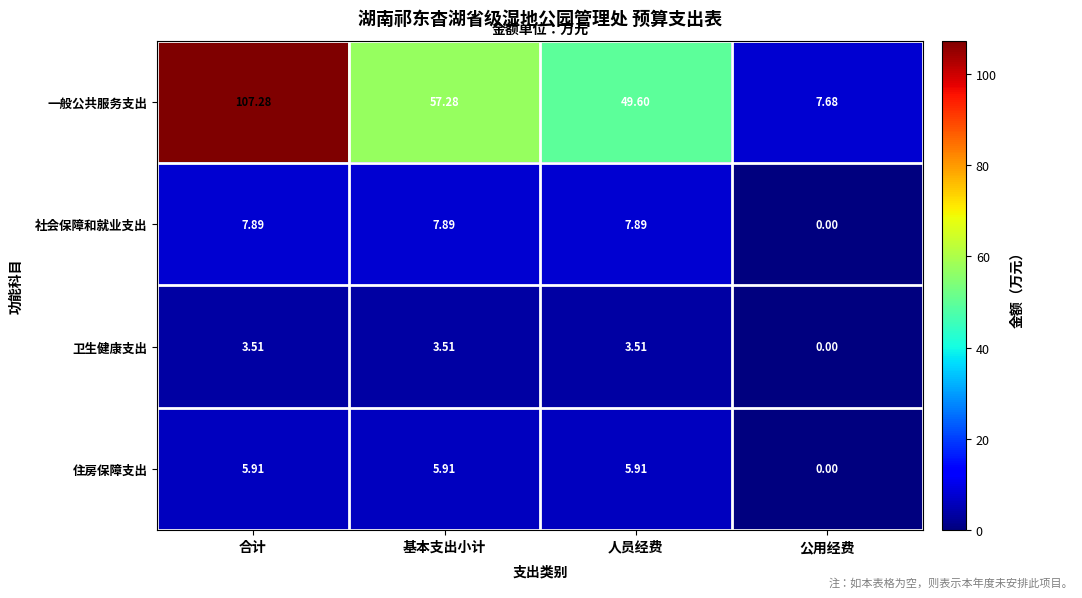

At which label does 卫生健康支出 reach its minimum?

公用经费